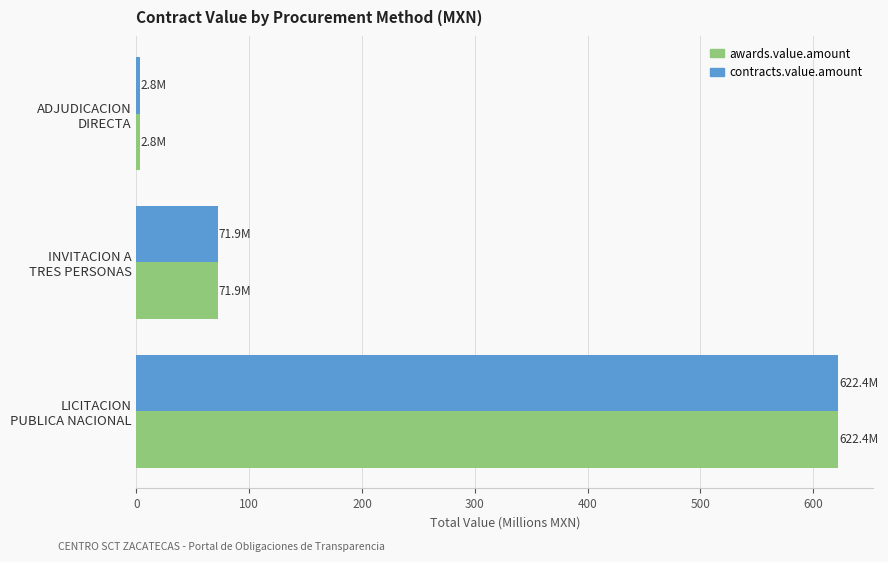

What is the average value of the awards.value.amount series?

232.4